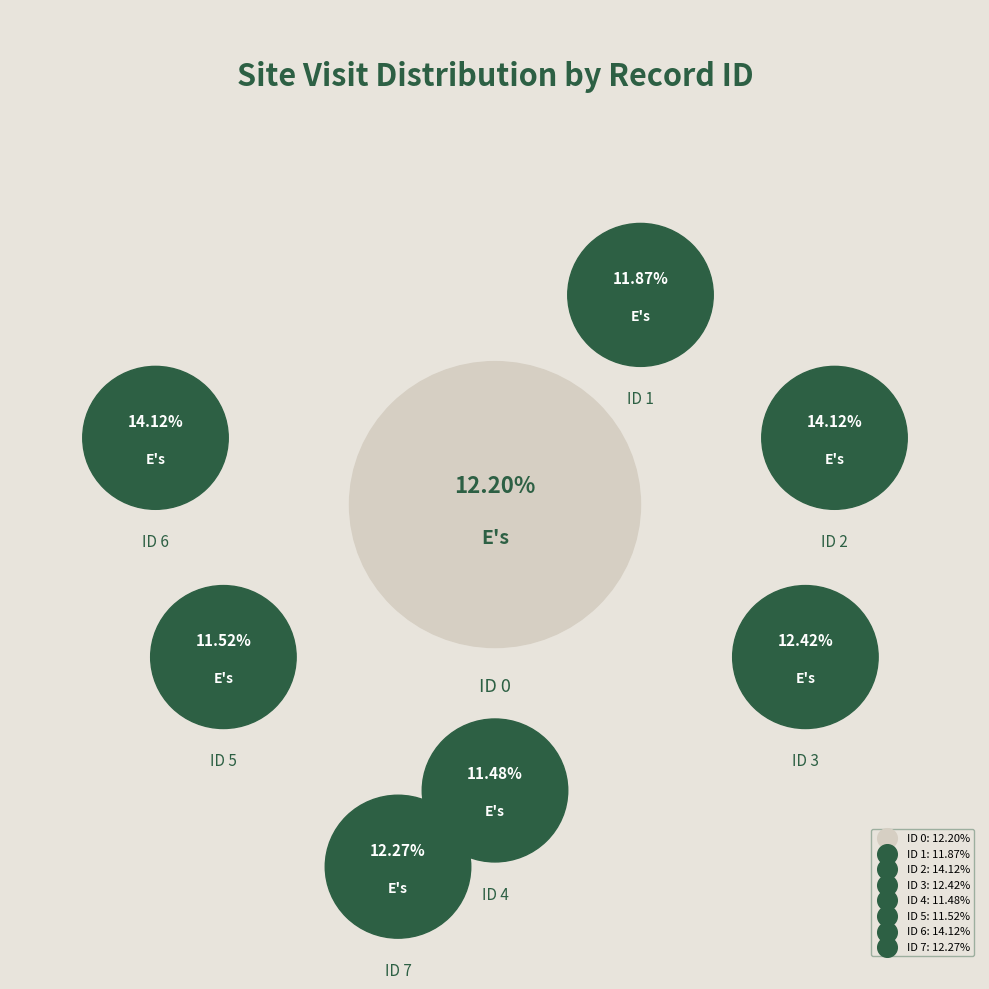

Is it true that 5 is 12% of the pie?

True